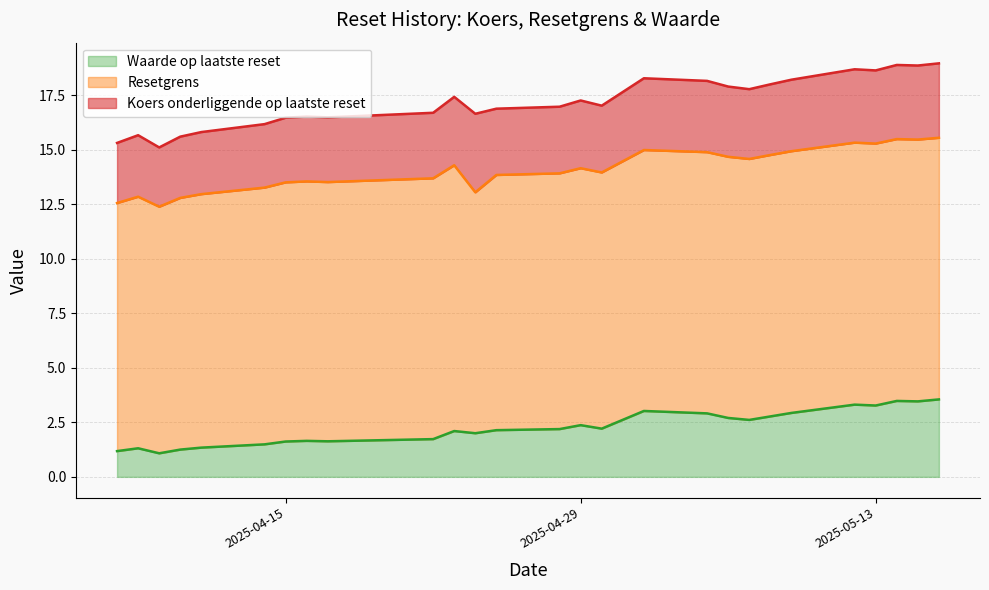

Where is Resetgrens nearest to the value 13?

2025-04-11